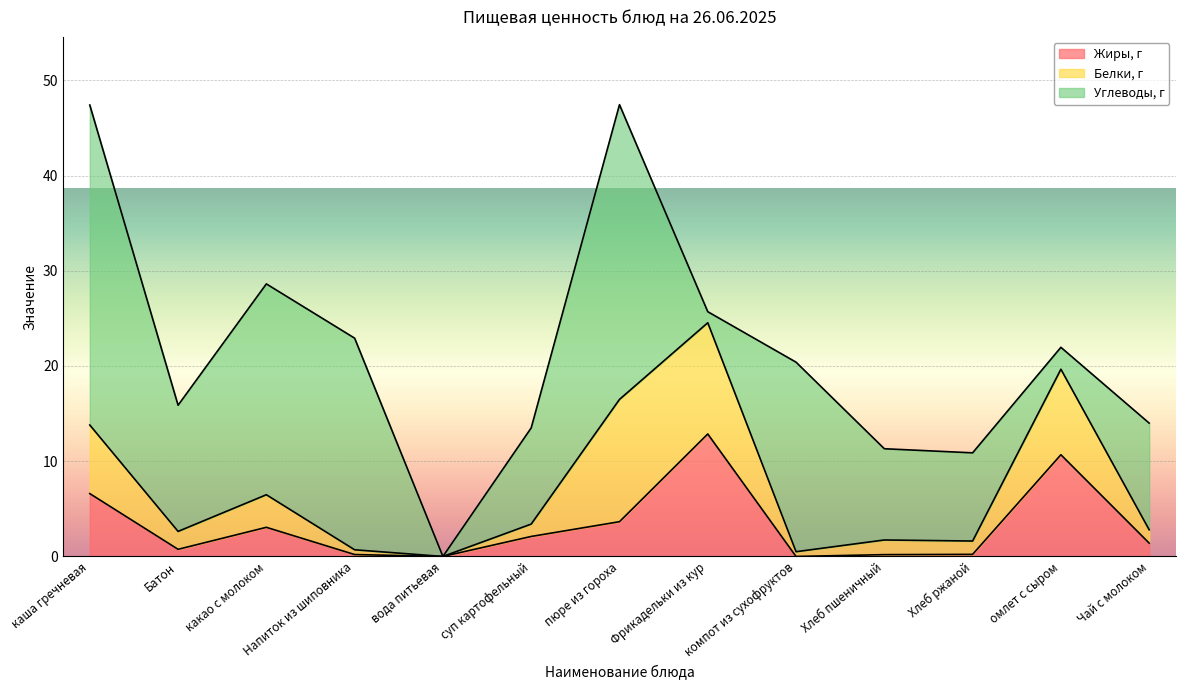

What are all the series names shown in the legend?

Жиры, г, Белки, г, Углеводы, г